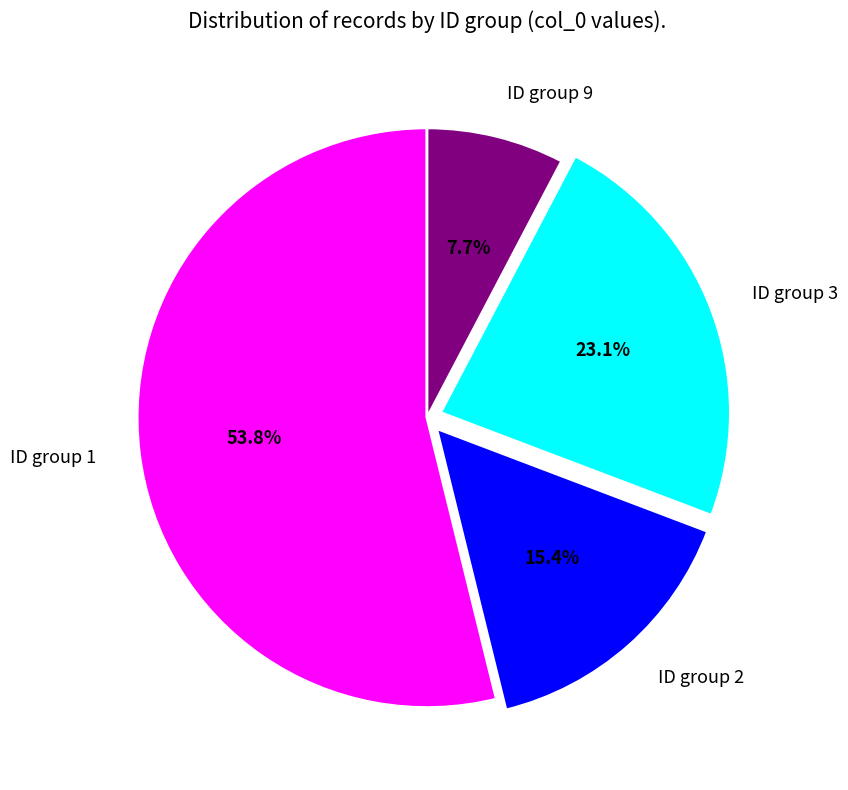

Rank the categories by value from lowest to highest.

ID group 9, ID group 2, ID group 3, ID group 1